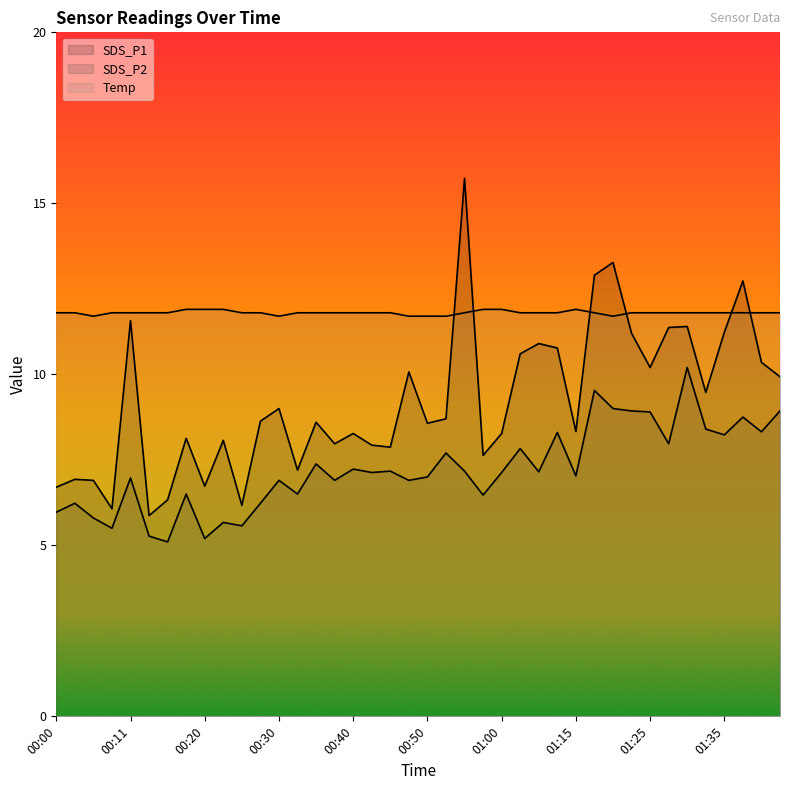

What position from the right is 00:40?

24